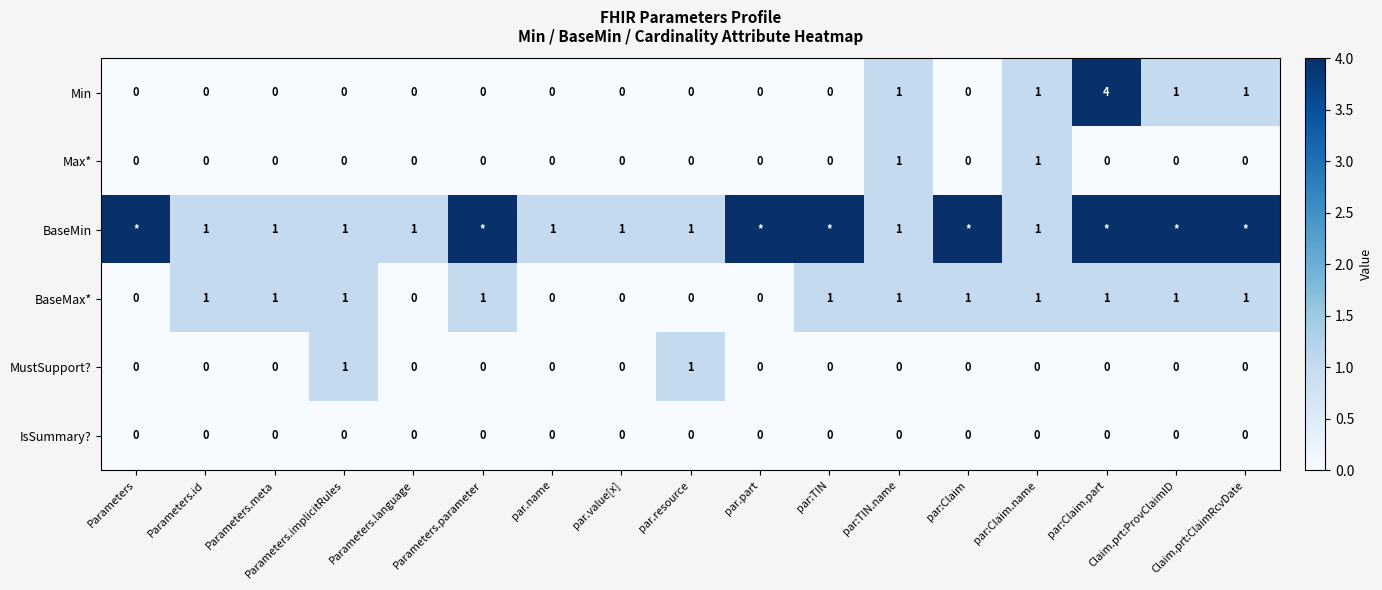

Is the value of BaseMin at Parameters.language greater than the value of IsSummary? at par.resource?

Yes